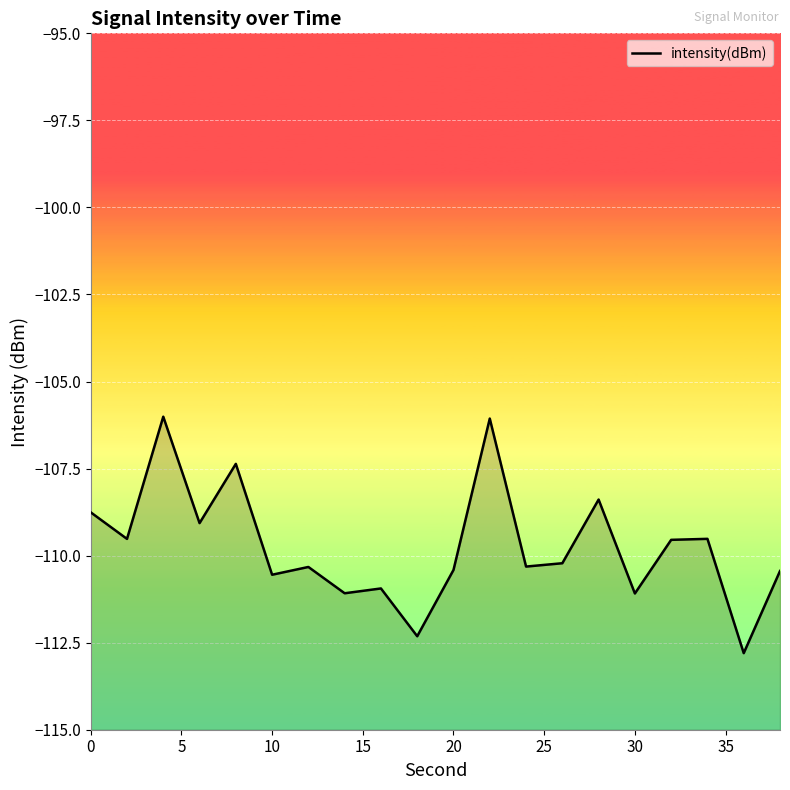

What is the difference between the maximum and minimum values?

6.8